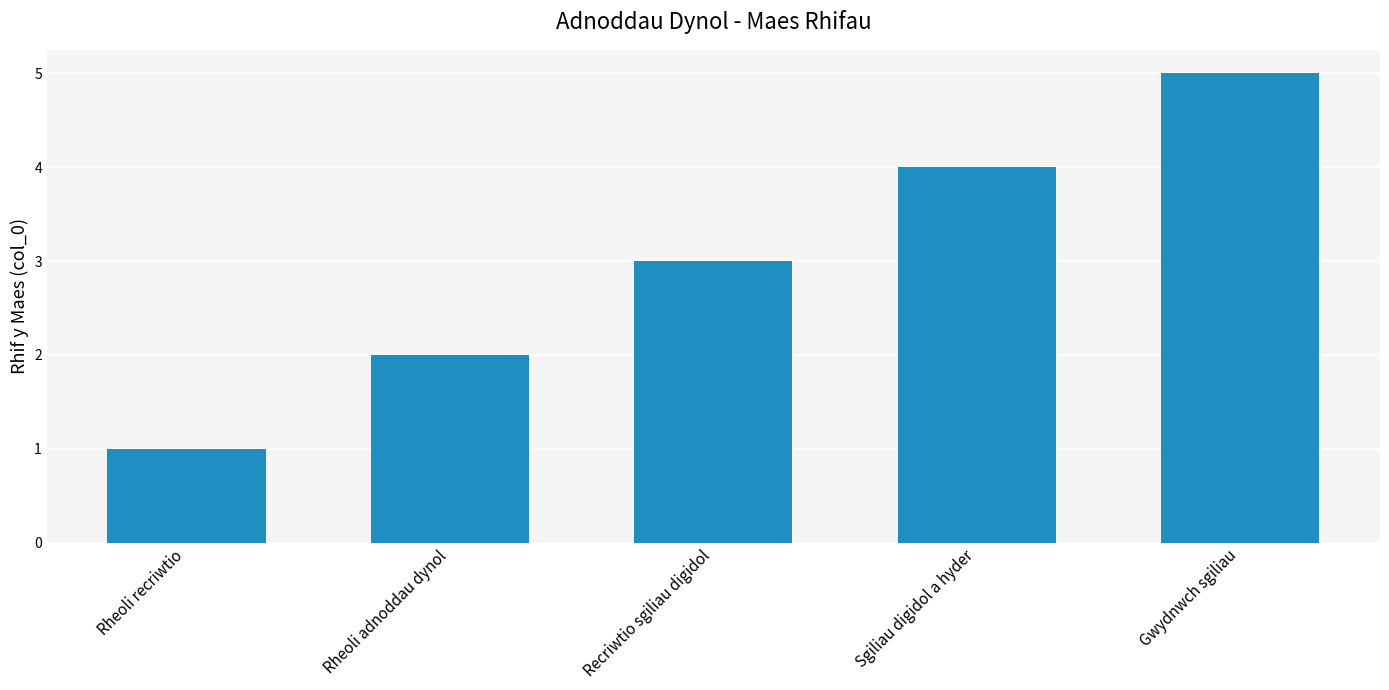

What is the smallest value displayed?

1